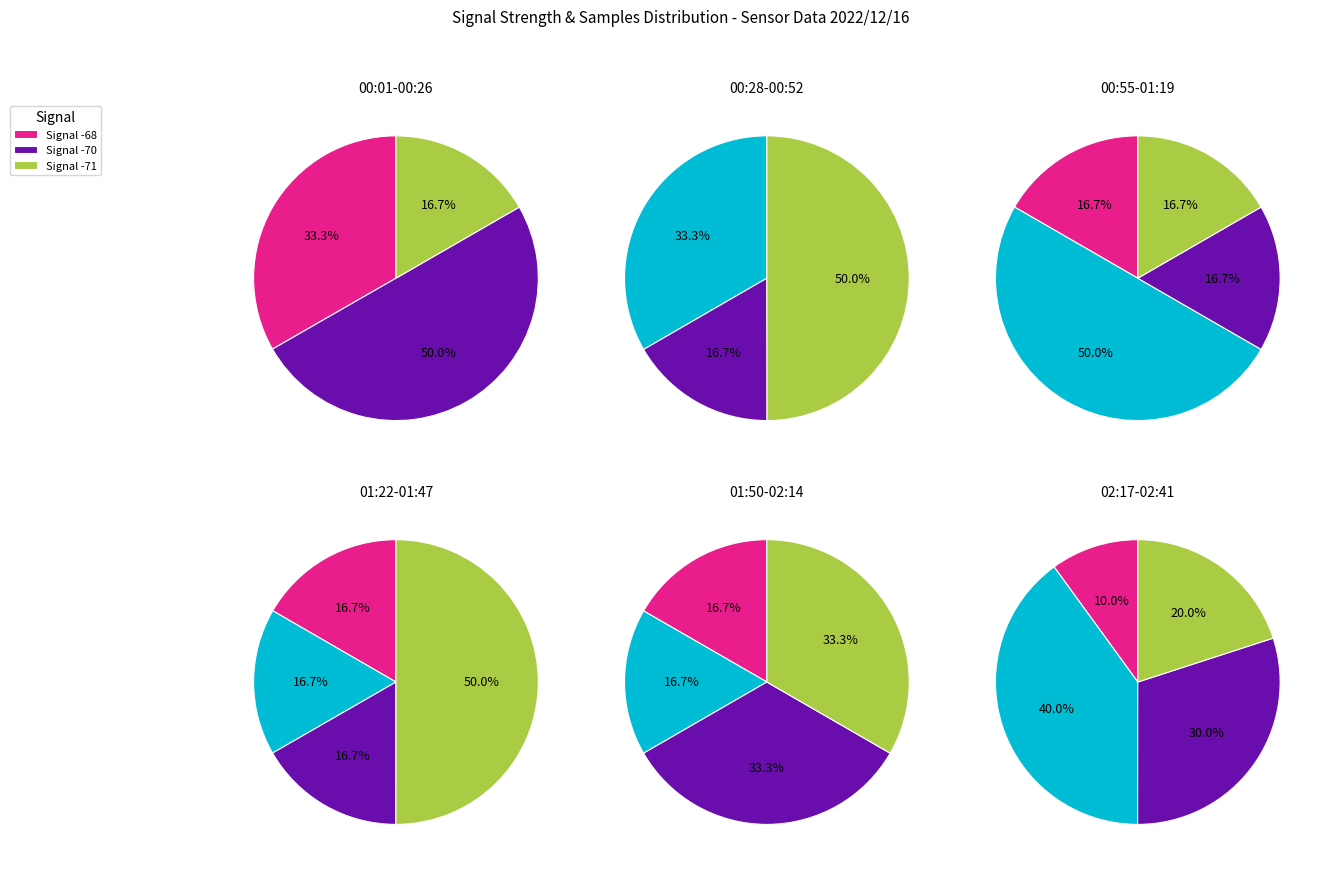

What percentage is NOT represented by 25?

97.3%